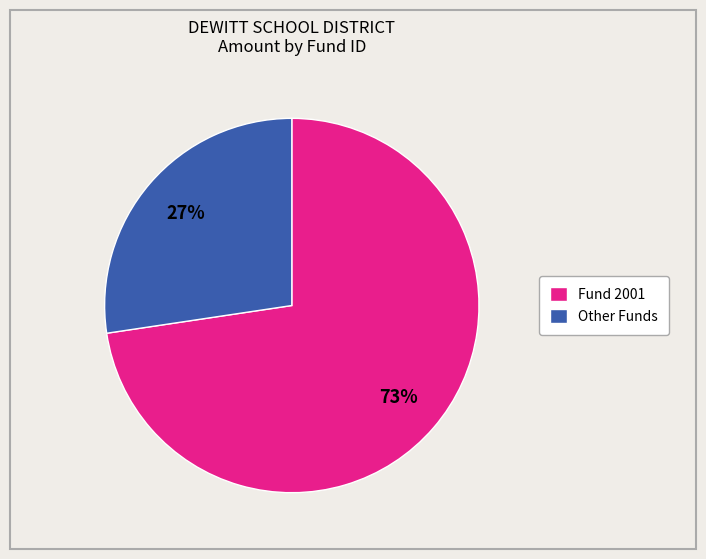

Count the number of slices in the pie.

2